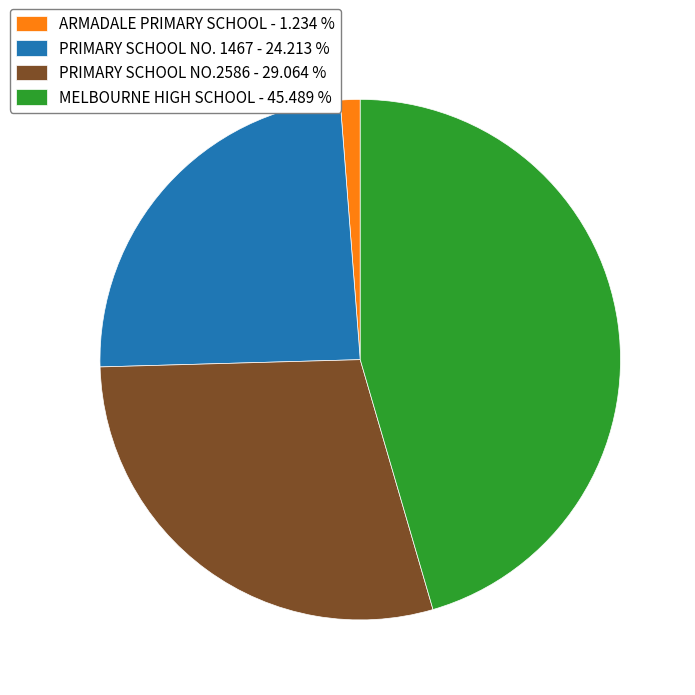

Rank the categories by value from lowest to highest.

ARMADALE PRIMARY SCHOOL, PRIMARY SCHOOL NO. 1467, PRIMARY SCHOOL NO.2586, MELBOURNE HIGH SCHOOL